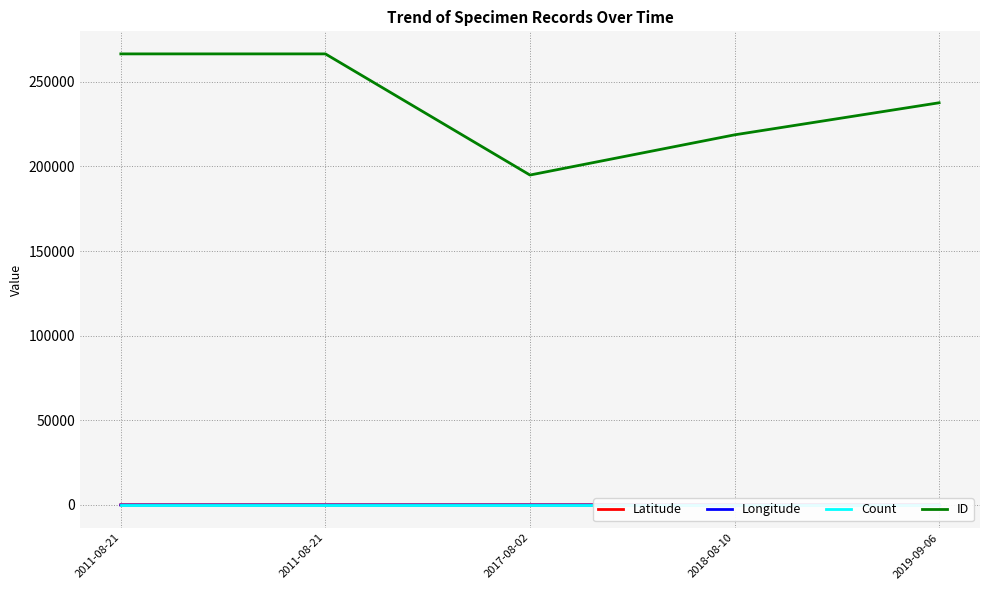

Does the chart have visible grid lines?

Yes